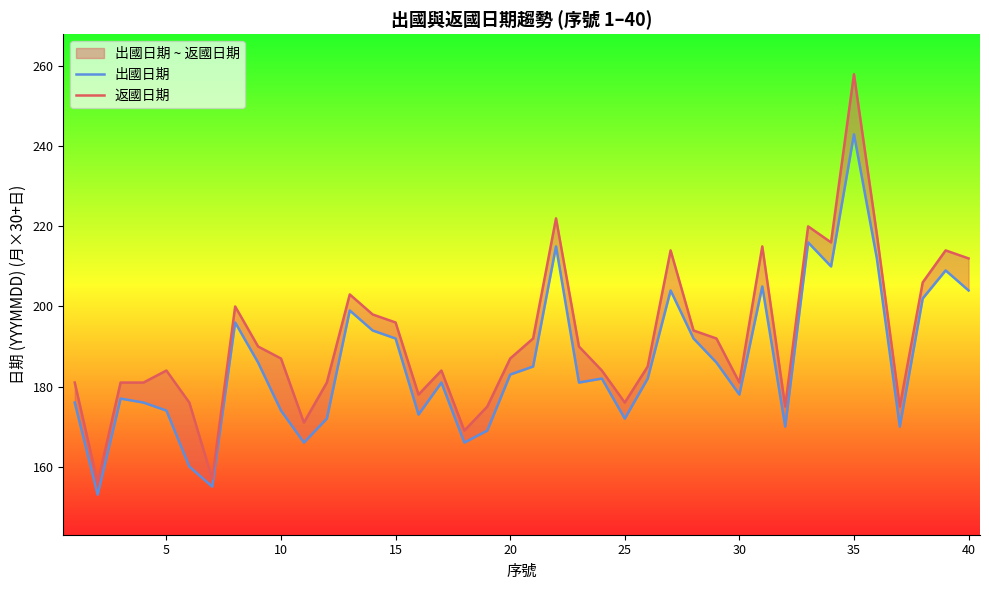

True or false: 出國日期 and 返國日期 cross at least once.

False